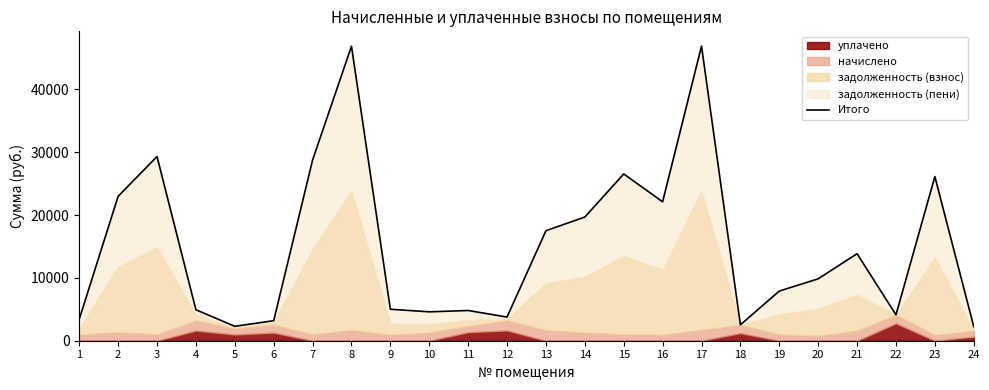

What is the sum of the values at 17 and 16?

68974.0